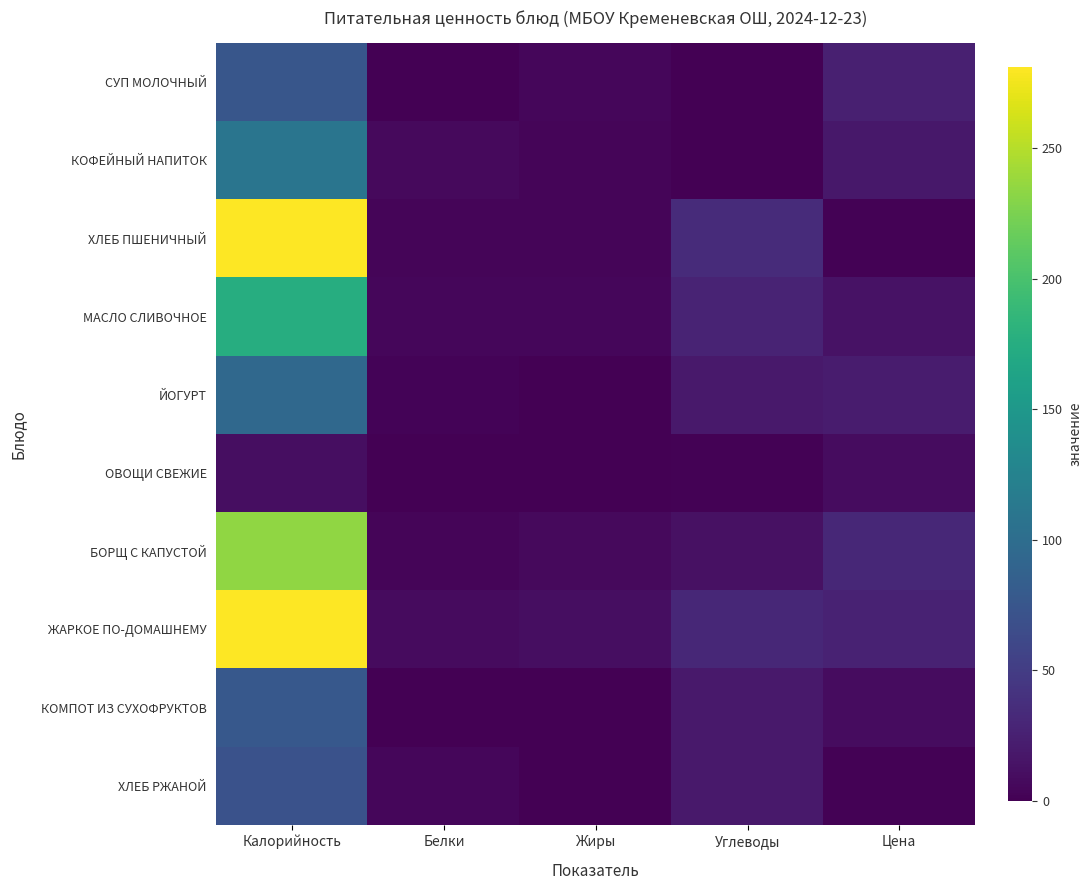

Reading left to right, what are all the values shown in this chart?

СУП МОЛОЧНЫЙ: Калорийность=75.0	Белки=0.1	Жиры=5.0	Углеводы=0.1	Цена=24.3
КОФЕЙНЫЙ НАПИТОК: Калорийность=109.0	Белки=6.9	Жиры=4.0	Углеводы=0.0	Цена=17.9
ХЛЕБ ПШЕНИЧНЫЙ: Калорийность=281.0	Белки=4.0	Жиры=4.0	Углеводы=35.0	Цена=1.9
МАСЛО СЛИВОЧНОЕ: Калорийность=175.0	Белки=4.7	Жиры=4.7	Углеводы=28.3	Цена=13.4
ЙОГУРТ: Калорийность=95.0	Белки=3.2	Жиры=0.4	Углеводы=19.6	Цена=21.6
ОВОЩИ СВЕЖИЕ: Калорийность=10.0	Белки=0.4	Жиры=0.1	Углеводы=1.3	Цена=9.6
БОРЩ С КАПУСТОЙ: Калорийность=234.0	Белки=4.0	Жиры=7.4	Углеводы=12.8	Цена=31.5
ЖАРКОЕ ПО-ДОМАШНЕМУ: Калорийность=280.0	Белки=8.4	Жиры=10.2	Углеводы=31.0	Цена=27.1
КОМПОТ ИЗ СУХОФРУКТОВ: Калорийность=77.0	Белки=0.0	Жиры=0.0	Углеводы=19.4	Цена=8.9
ХЛЕБ РЖАНОЙ: Калорийность=71.0	Белки=4.6	Жиры=1.0	Углеводы=19.0	Цена=1.9